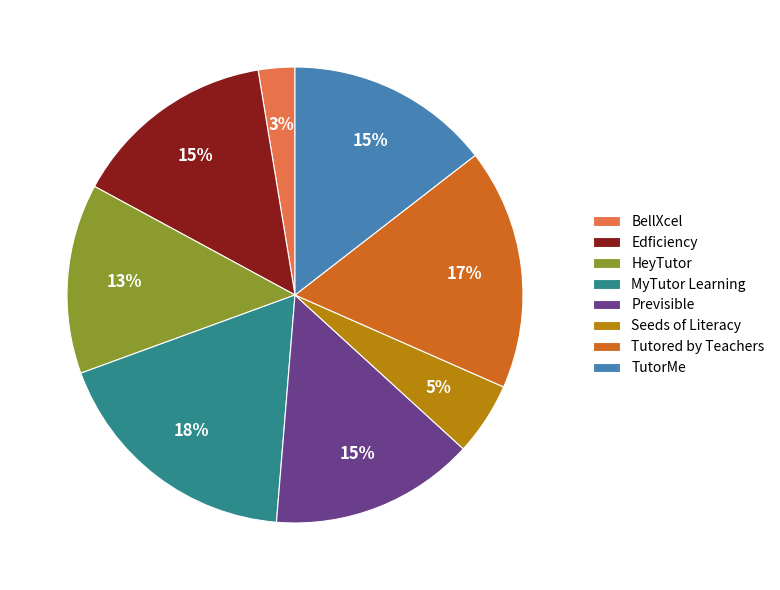

Which slice is the largest?

MyTutor Learning